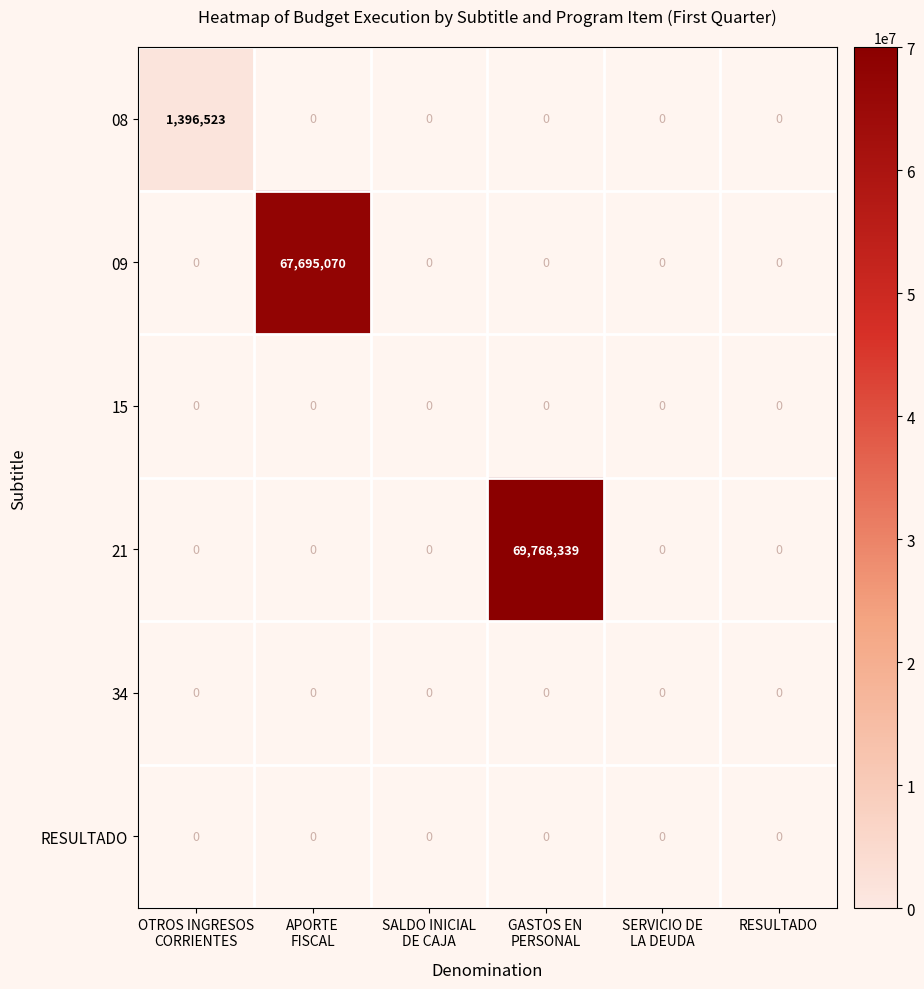

What is the maximum value shown in the chart?

69768339.0